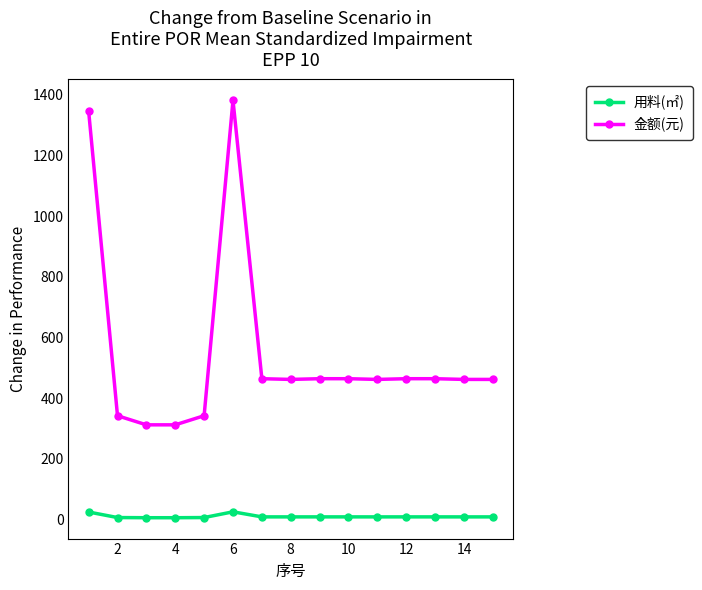

What is the average value of the 用料(㎡) series?

9.9